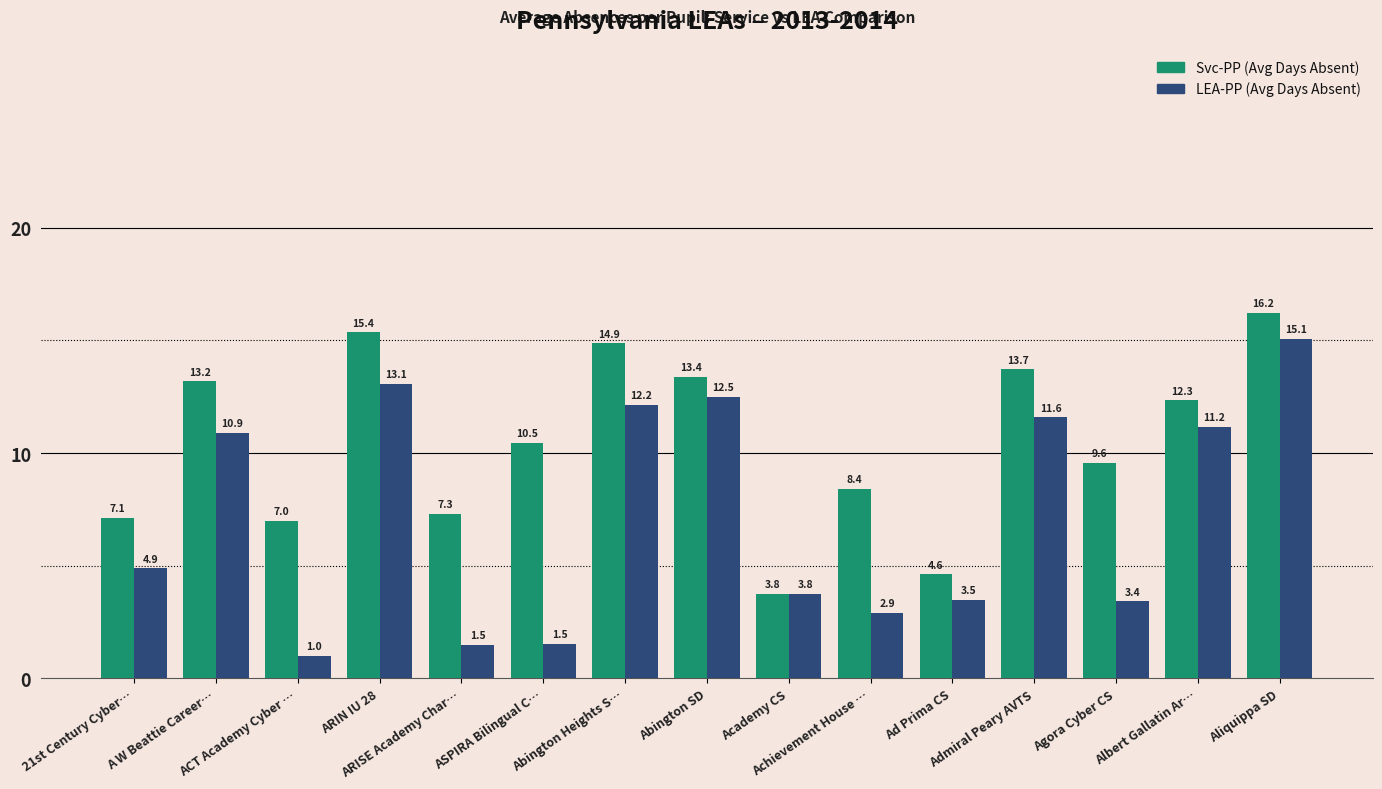

What is the sum of all Svc-PP (Avg Days Absent) values?

157.4